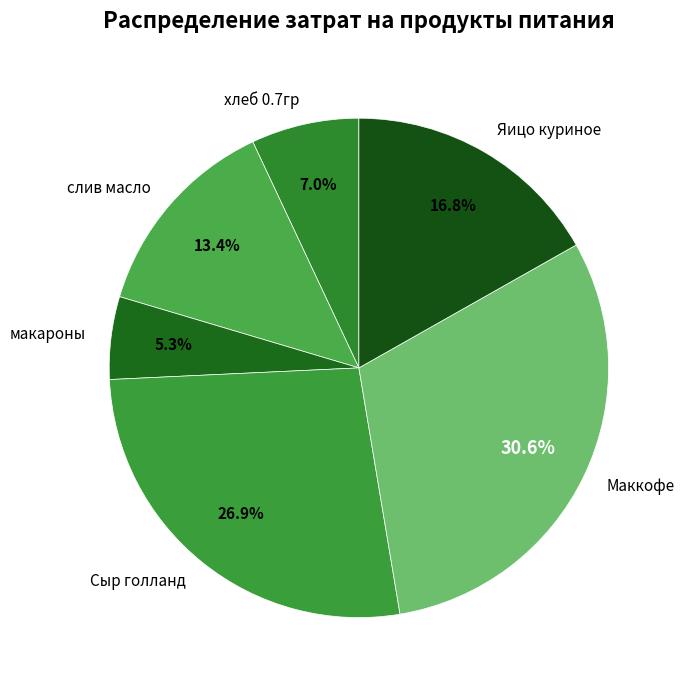

Is Маккофе the majority of the pie?

No